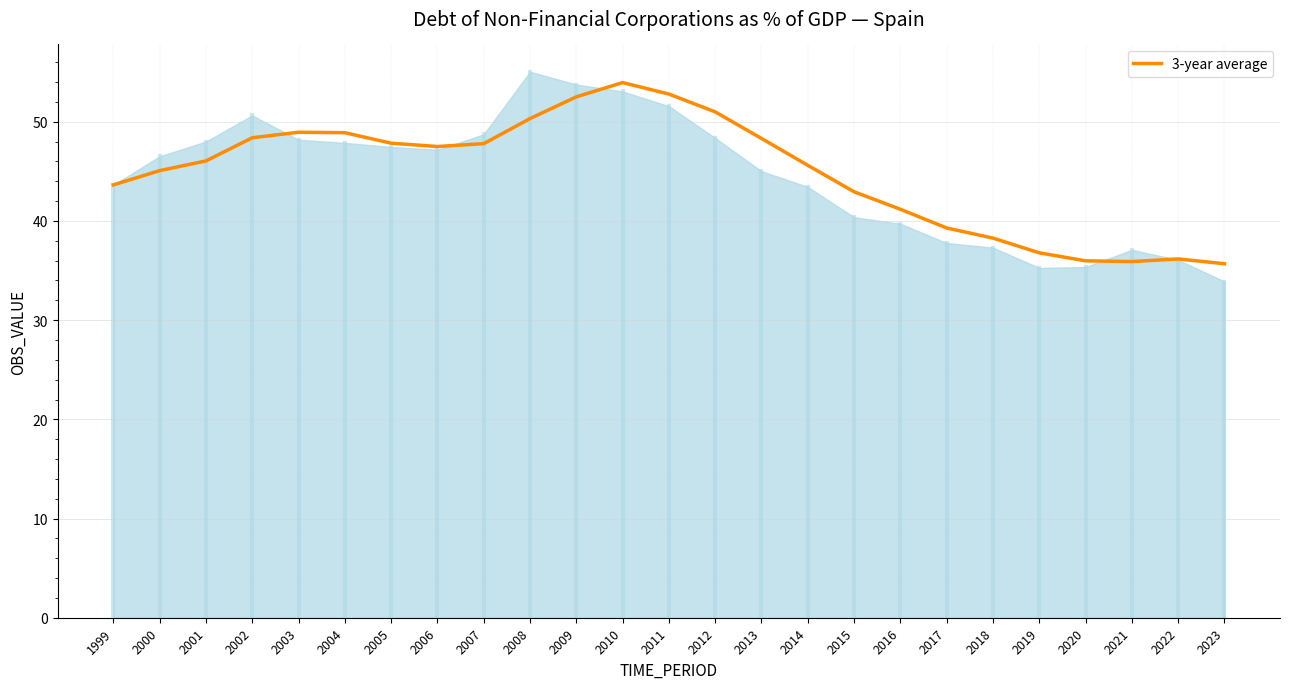

Reading left to right, extract all data points from this chart.

1999=43.6	2000=45.1	2001=46.1	2002=48.4	2003=48.9	2004=48.9	2005=47.8	2006=47.5	2007=47.8	2008=50.3	2009=52.5	2010=54.0	2011=52.8	2012=51.0	2013=48.3	2014=45.6	2015=42.9	2016=41.2	2017=39.3	2018=38.3	2019=36.8	2020=36.0	2021=35.9	2022=36.2	2023=35.7